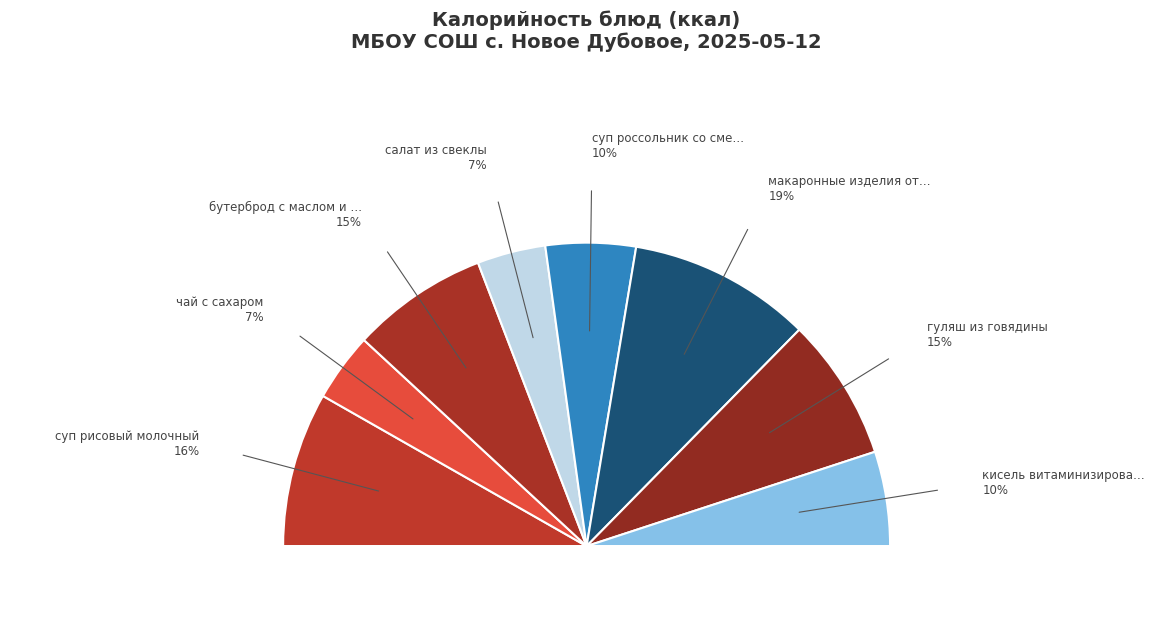

Does гуляш из говядины account for over 50% of the chart?

No